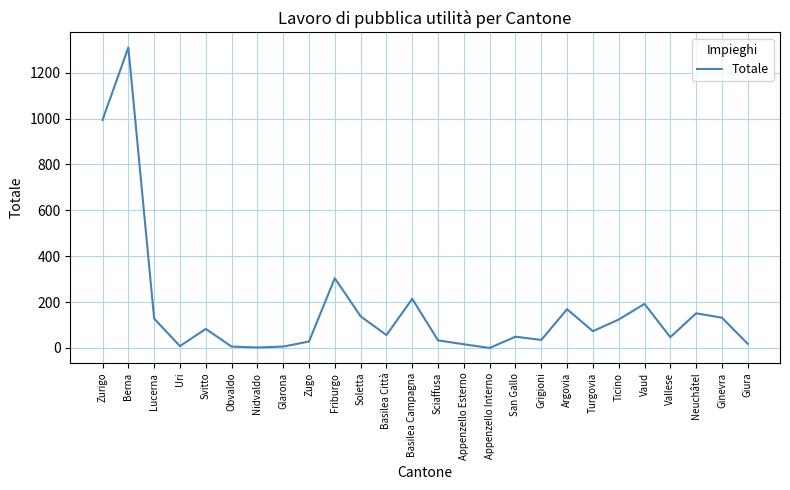

True or false: there are more than 1 points higher than both neighbors.

True